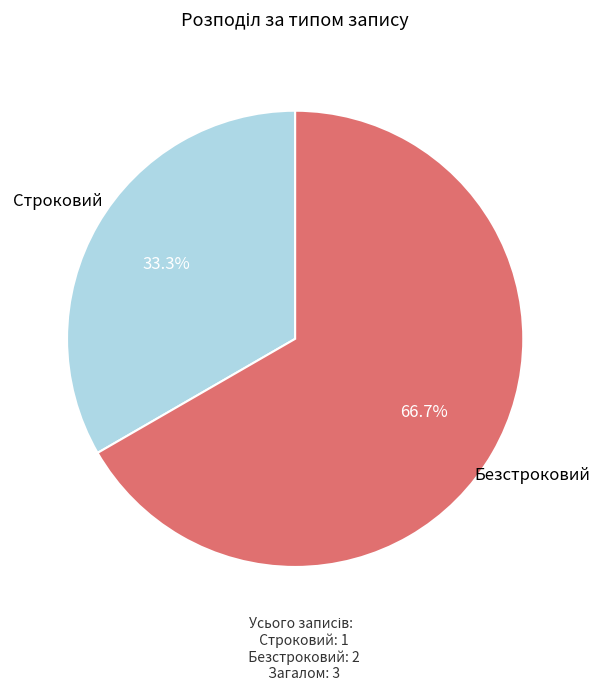

Does any single category account for the majority?

Yes